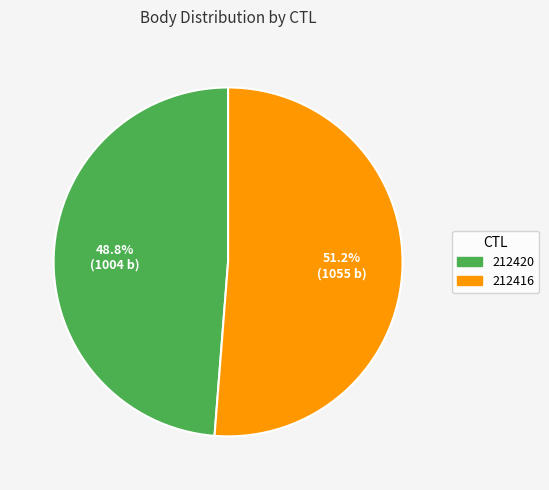

How many slices are in this pie chart?

2